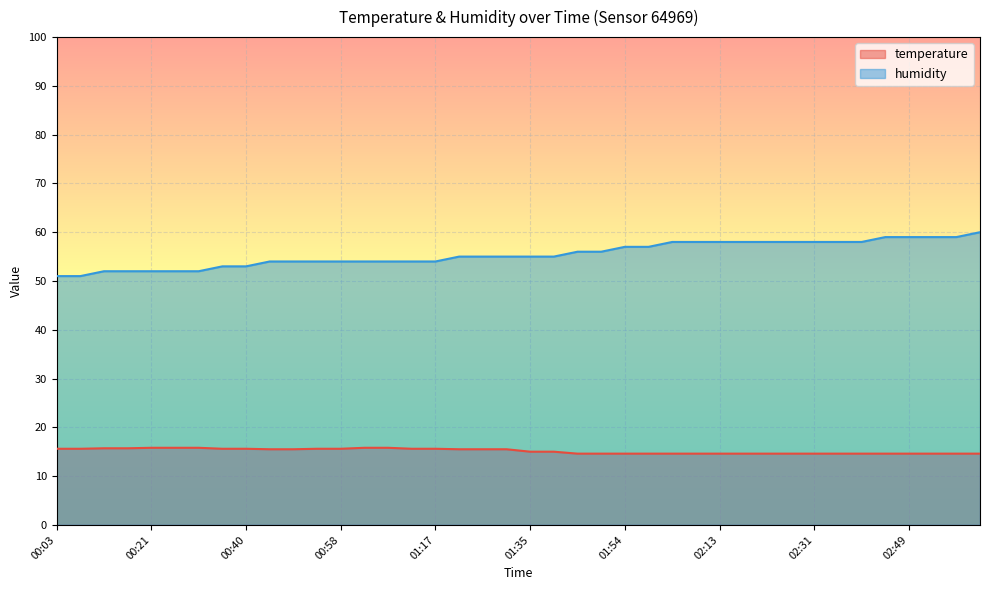

List the series in order of their peak value, highest first.

humidity, temperature